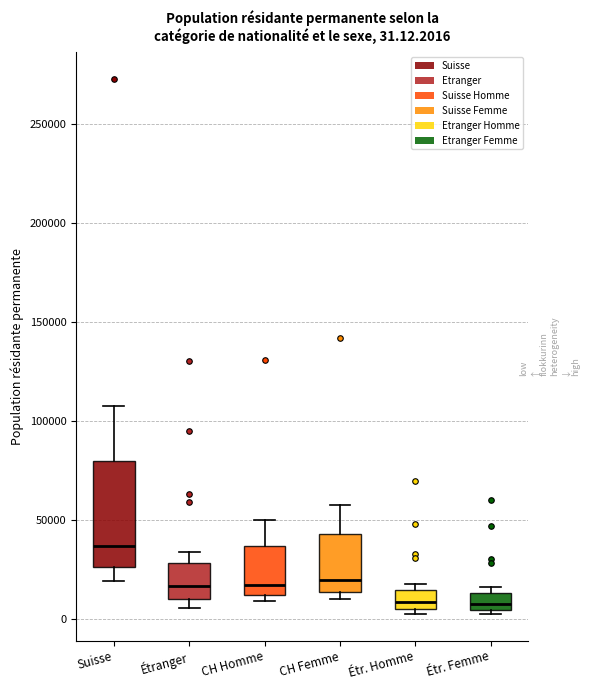

Which box is the tallest, from its lower edge to its upper edge?

Suisse